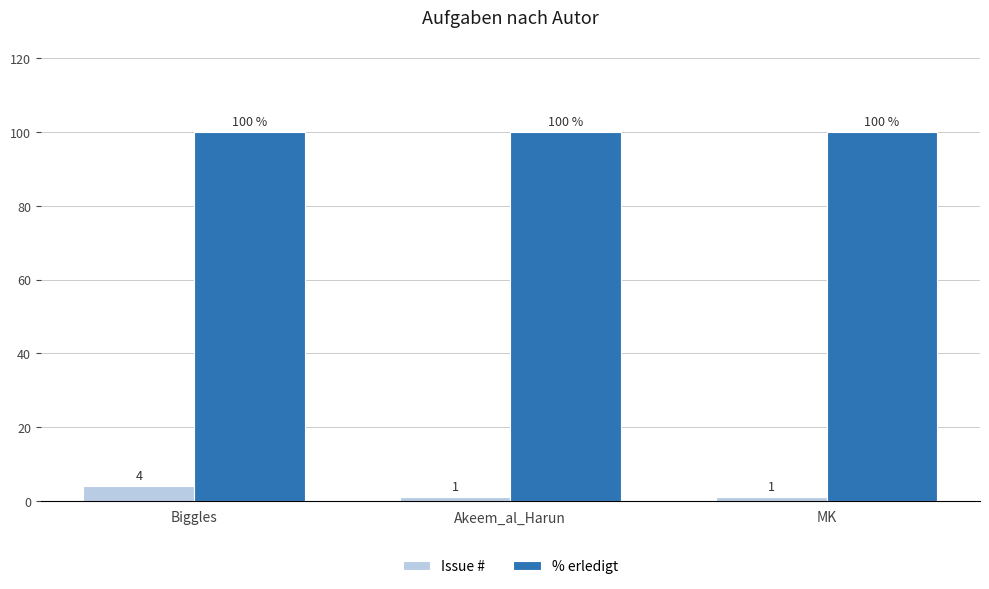

Rank the series at Akeem_al_Harun from highest to lowest value.

% erledigt, Issue #